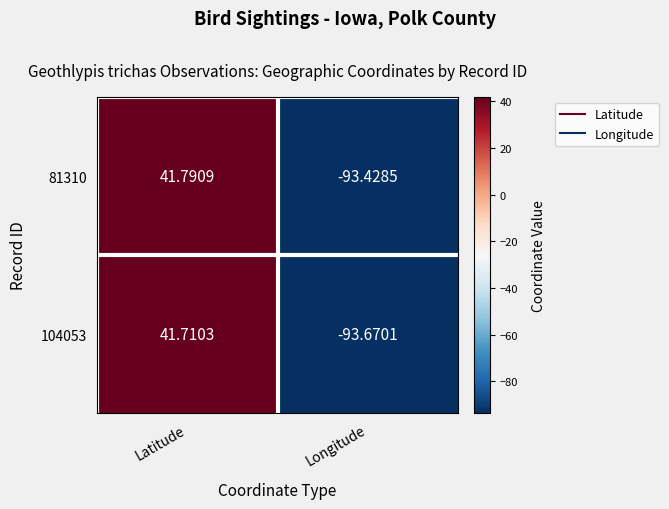

At which label does 104053 first exceed 41?

Latitude